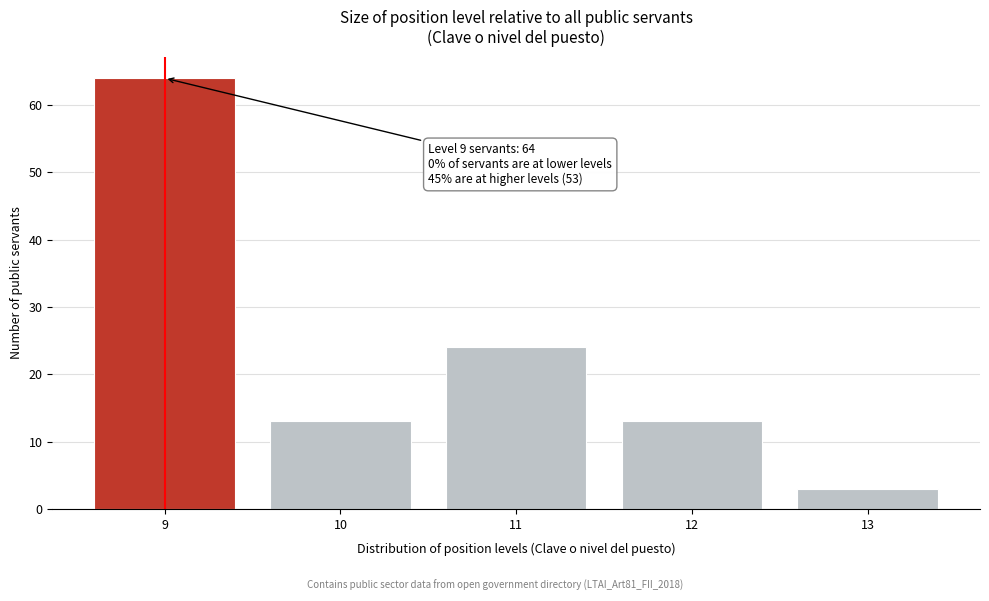

Reading right to left, list all the values displayed in this chart.

3	13	24	13	64